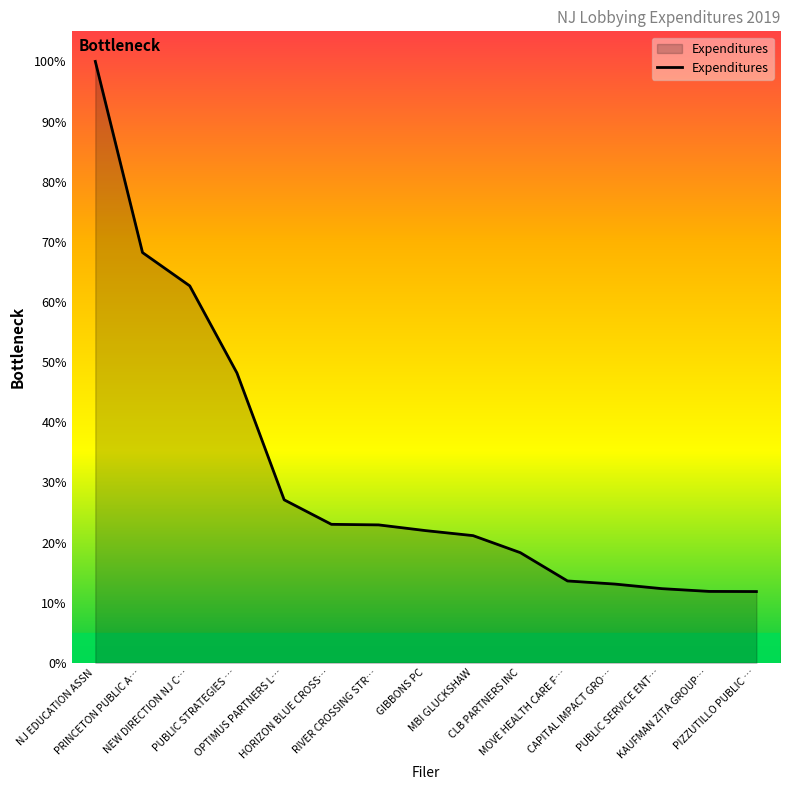

The chart shows a value of 30.9 at MBI GLUCKSHAW. True or false?

False